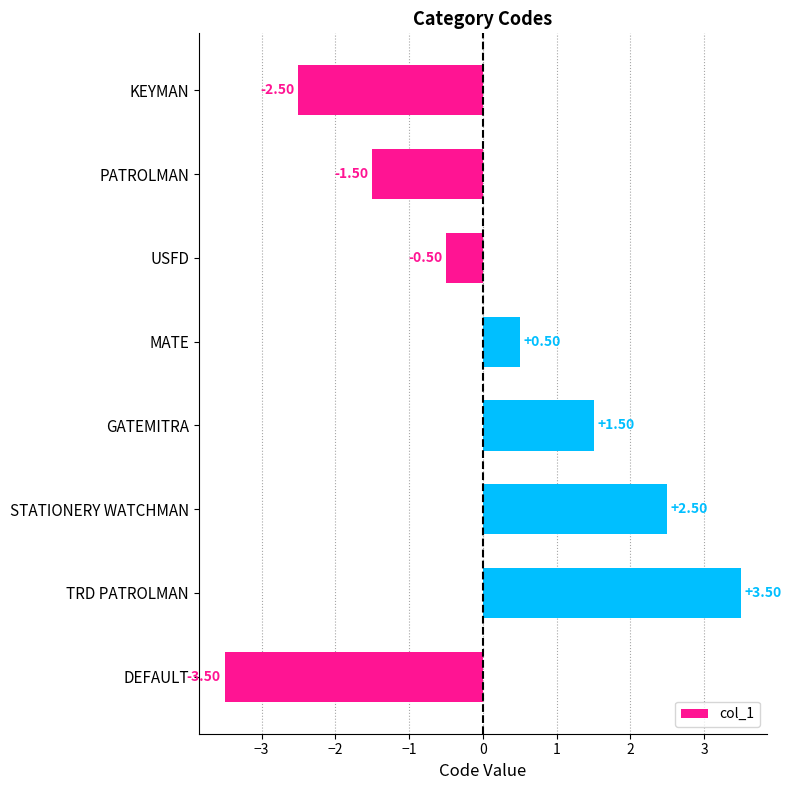

What is the label of the 5th bar from the bottom?

MATE